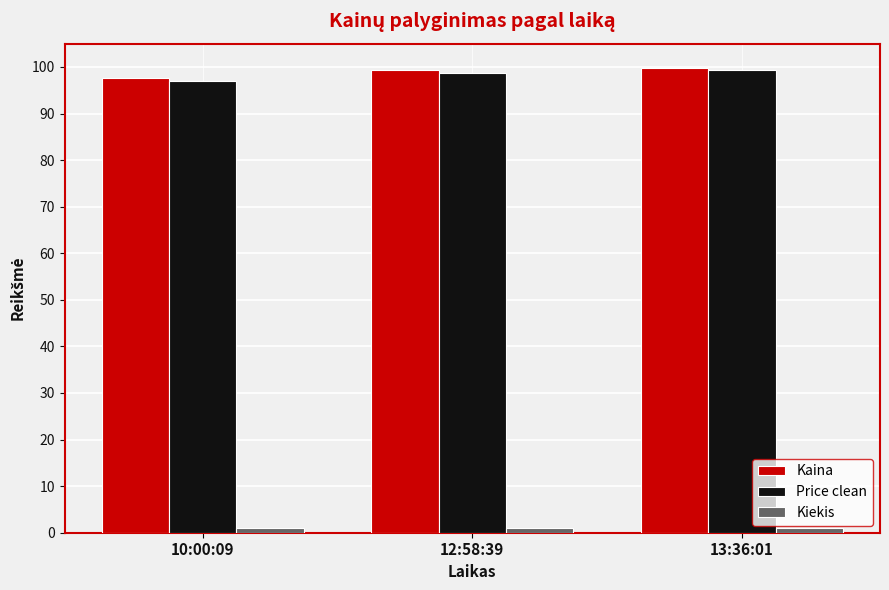

Is it true that Kaina equals 60.7 at 10:00:09?

False